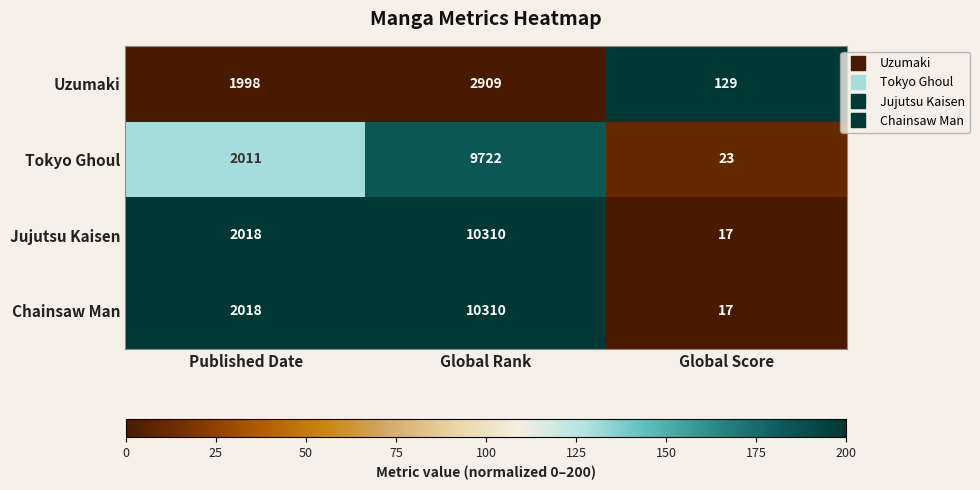

True or false: Chainsaw Man has a value of 23 at Global Score.

False